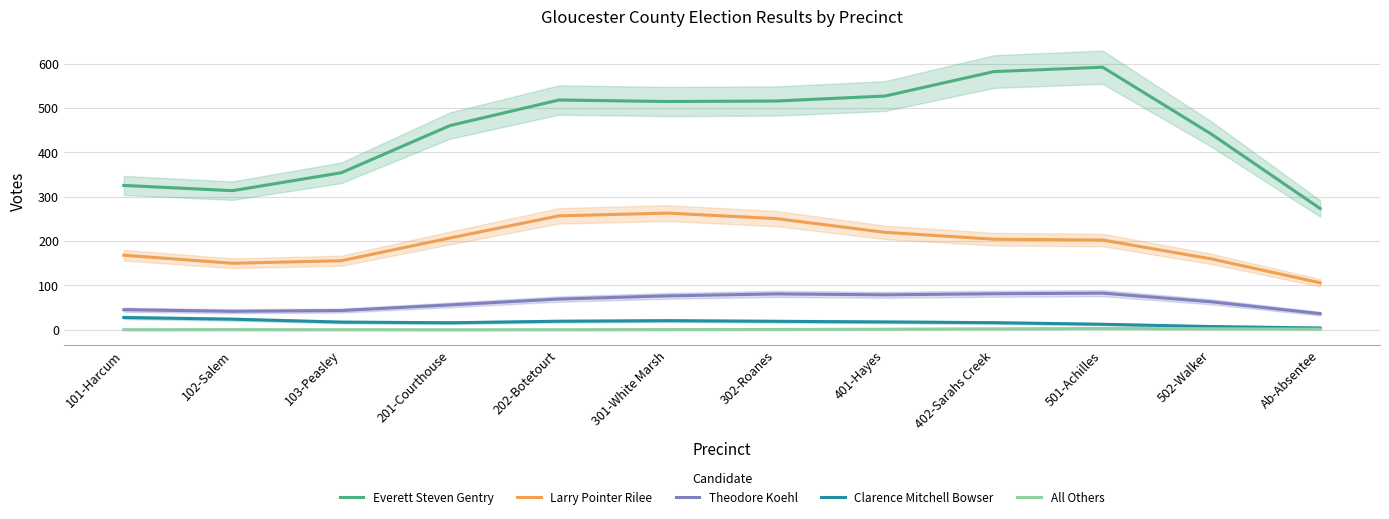

True or false: Everett Steven Gentry and Larry Pointer Rilee intersect in this chart.

False